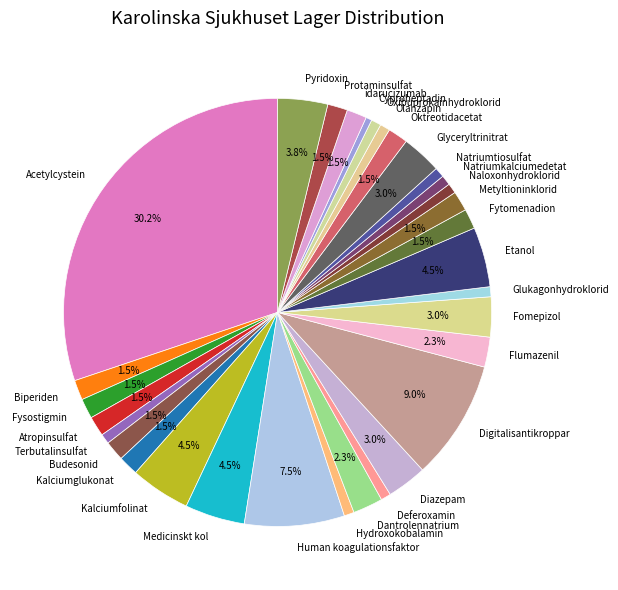

Is there a majority slice in this chart?

No